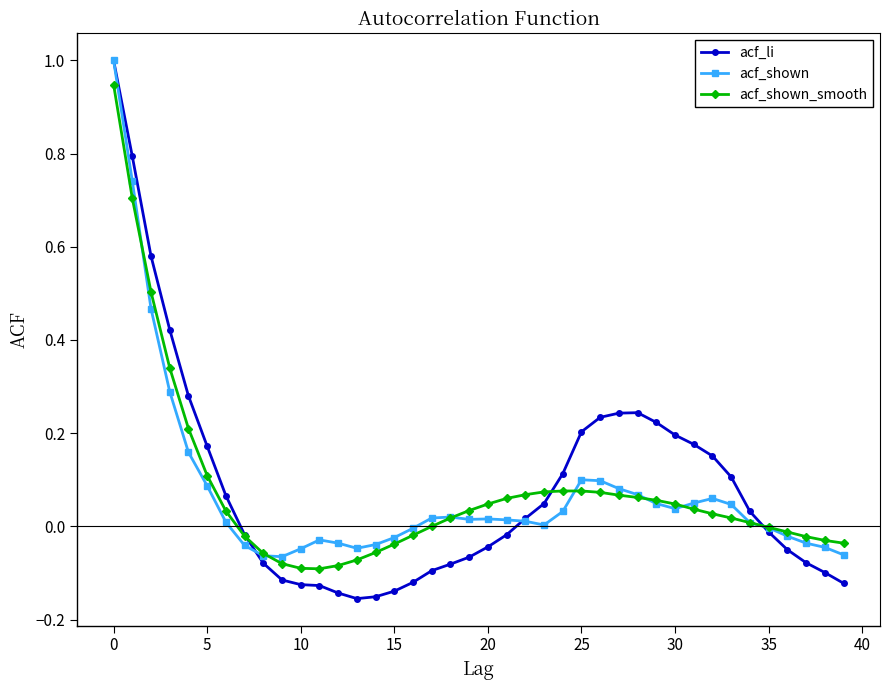

Which series has the largest range (max minus min)?

acf_li